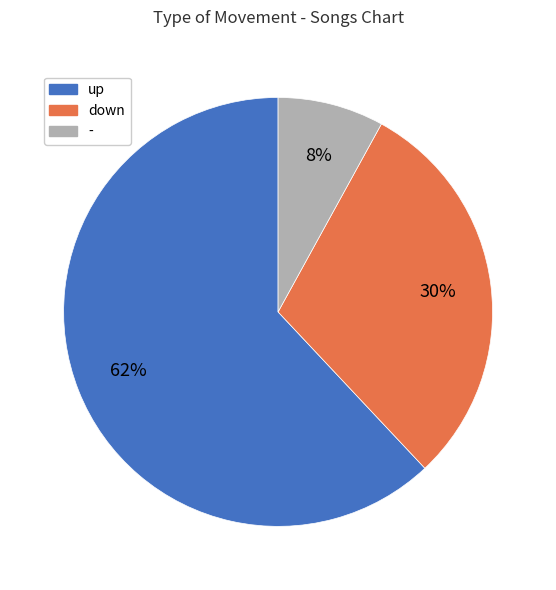

To the nearest percent, what is the combined percentage of down and up?

92%